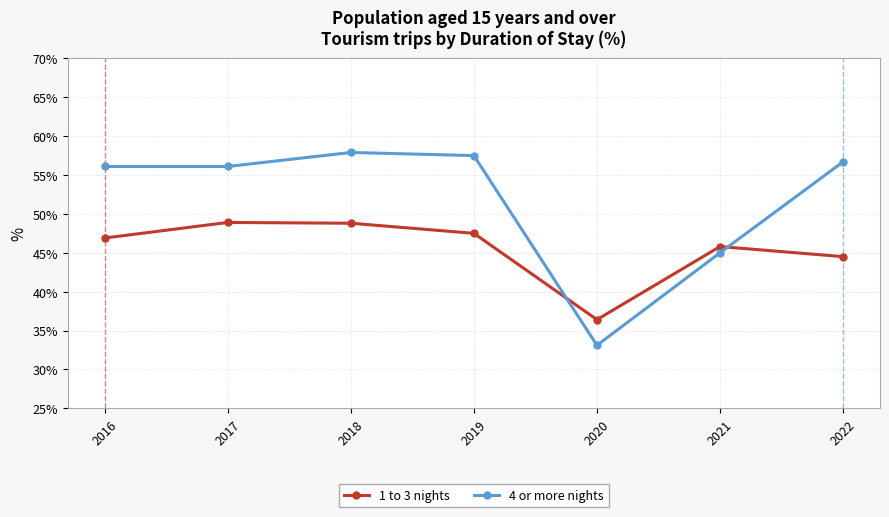

Does the chart have visible grid lines?

Yes